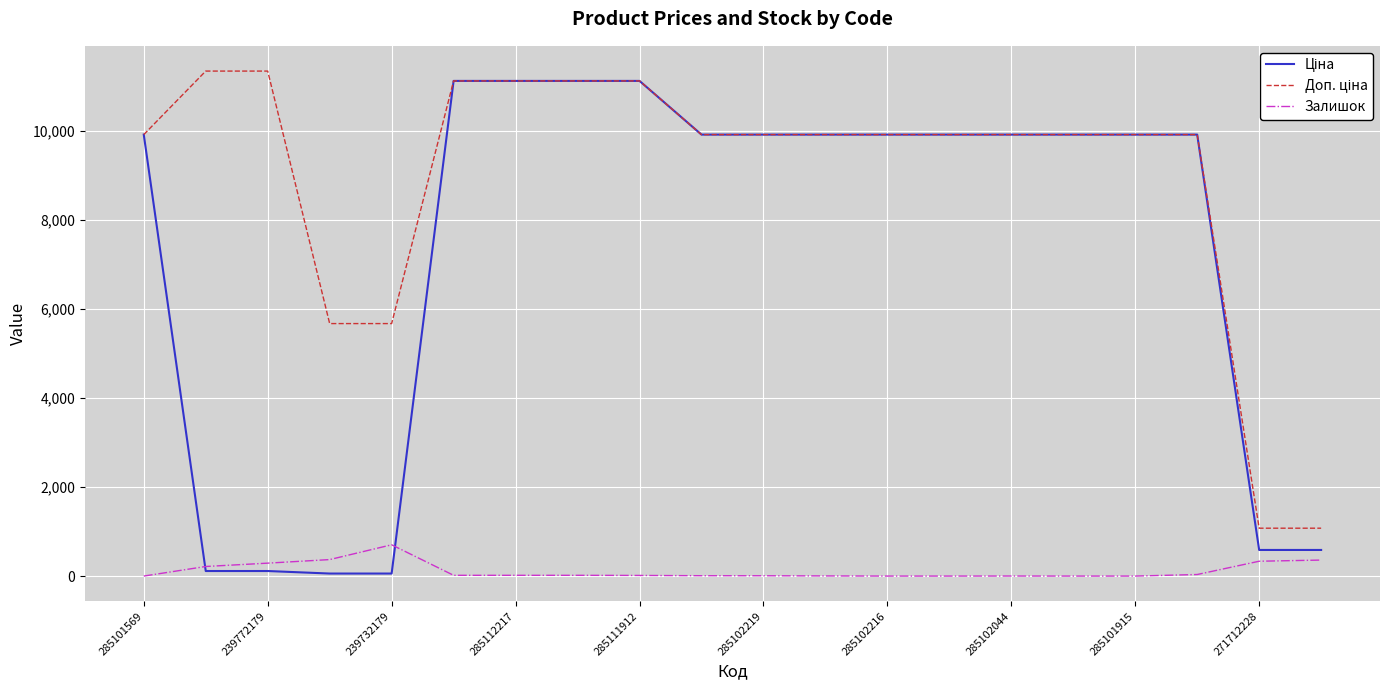

What is the greatest value displayed?

11334.0